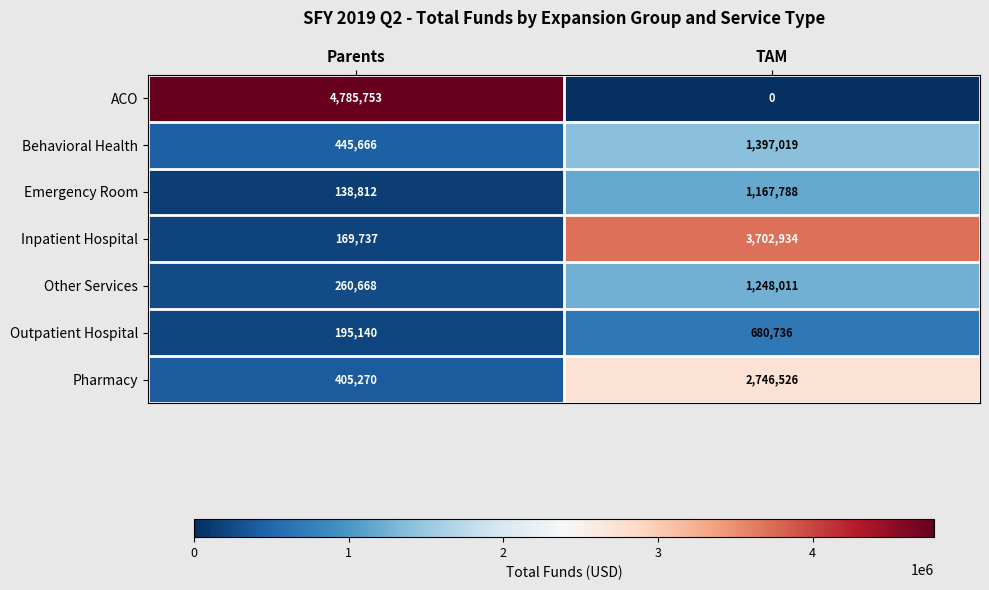

At which label is ACO closest to 2392876?

TAM